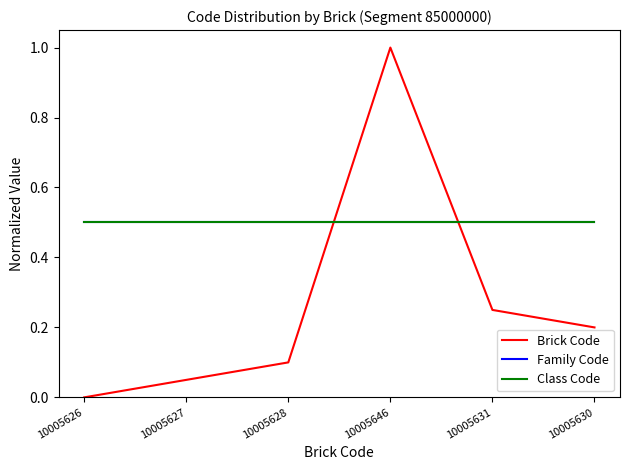

After their last crossing, which series has the higher values: Class Code or Brick Code?

Class Code